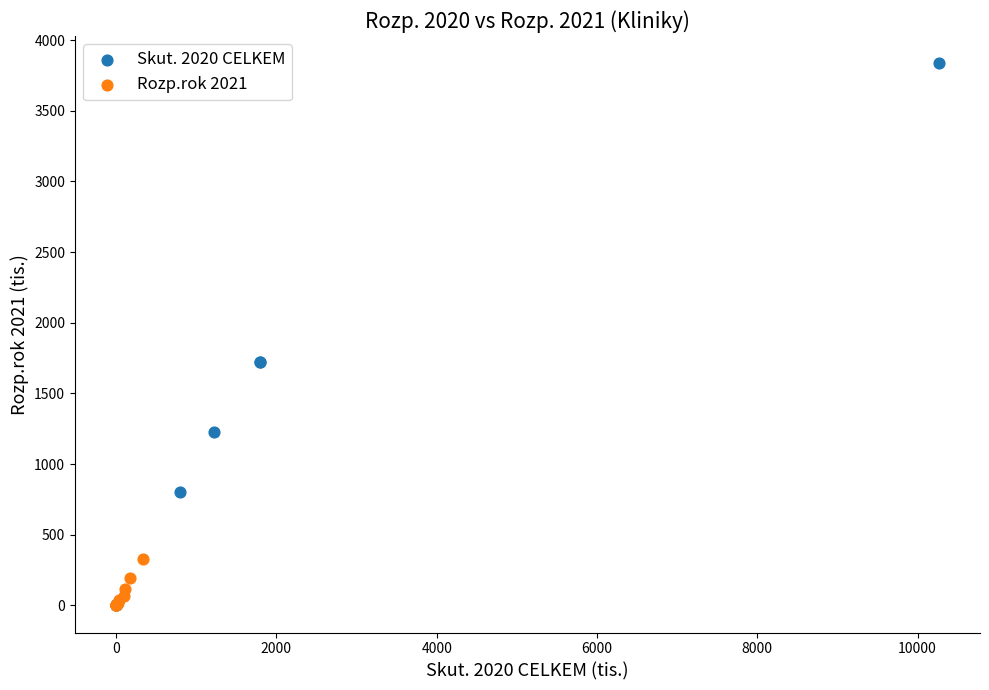

Which series contains the highest Y value?

Skut. 2020 CELKEM